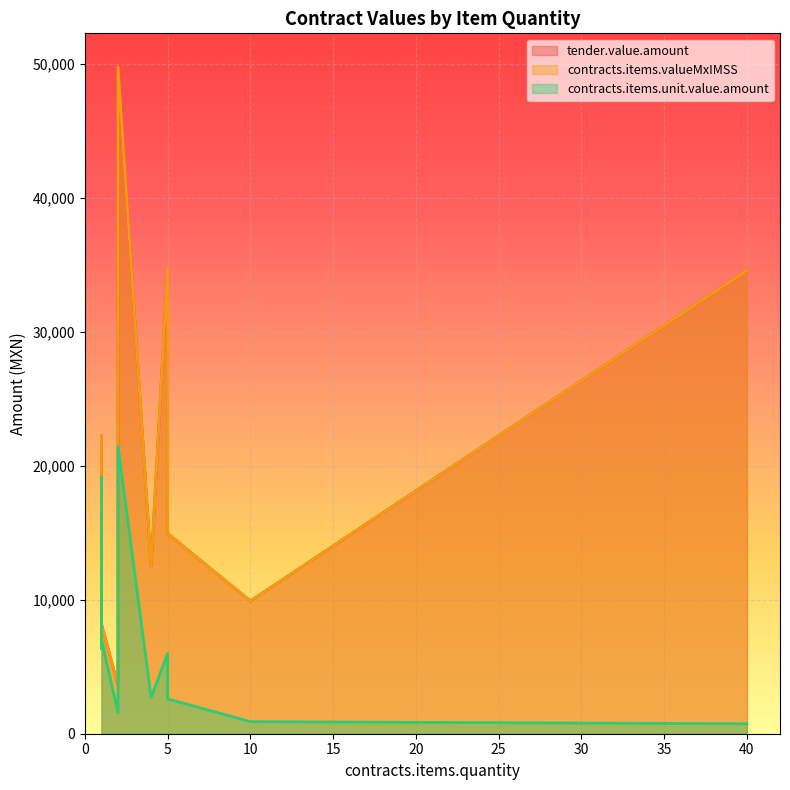

Reading left to right, what are all the values shown in this chart?

tender.value.amount: 2=49764.0	5=34800.0	40=34568.0	1=22202.4	5=14942.8	5=14942.8	4=12528.0	10=9900.0	1=8178.2	1=7360.4	1=7360.4	2=3619.2
contracts.items.valueMxIMSS: 2=49764.0	5=34800.0	40=34568.0	1=22202.4	5=14942.8	5=14942.8	4=12528.0	10=9900.0	1=8178.2	1=7360.4	1=7360.4	2=3619.2
contracts.items.unit.value.amount: 2=21450.0	5=6000.0	40=745.0	1=19140.0	5=2598.8	5=2598.8	4=2700.0	10=900.0	1=7050.1	1=6345.2	1=6345.2	2=1560.0